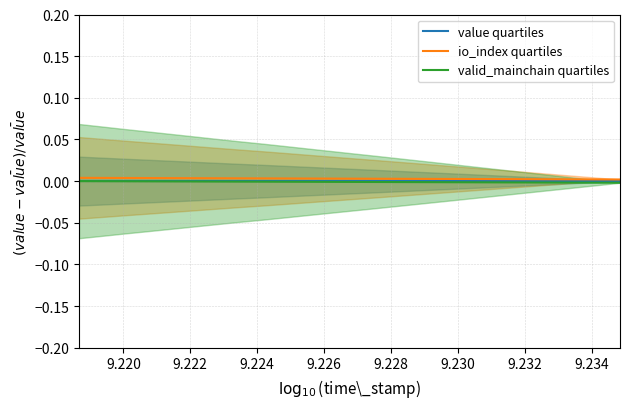

What are all the series names shown in the legend?

value quartiles, io_index quartiles, valid_mainchain quartiles